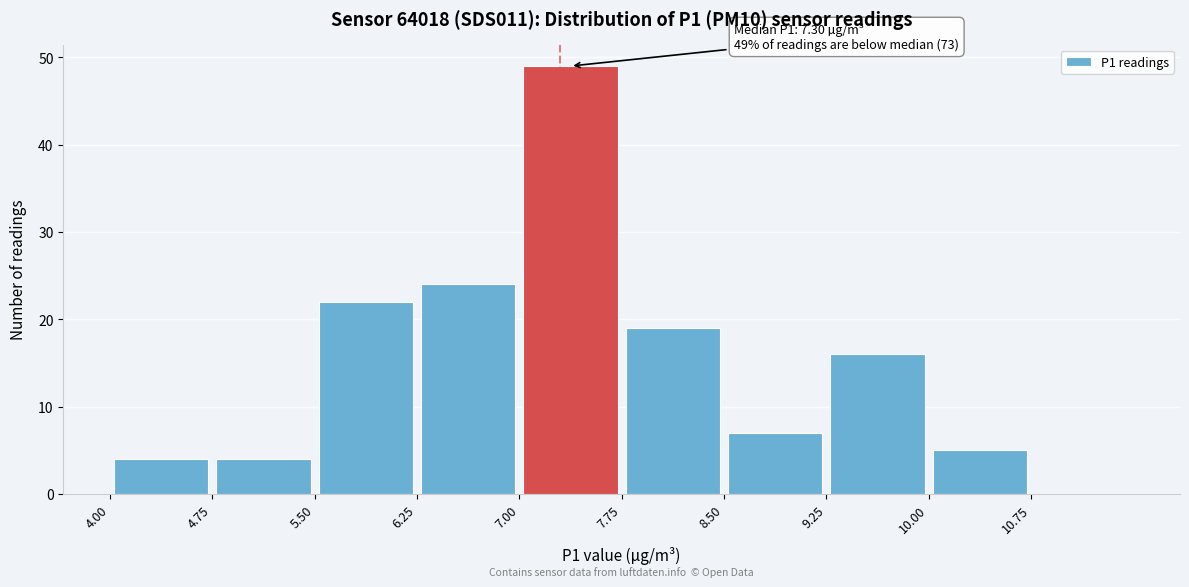

Which range on the x-axis has the tallest bar?

7.00 to 7.75